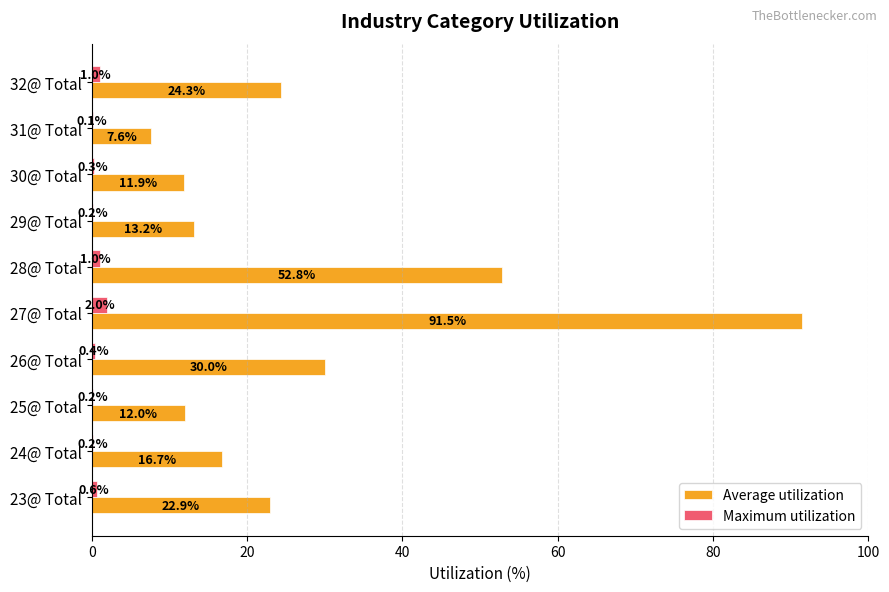

Which series changed the most between 26@ Total and 32@ Total?

Average utilization